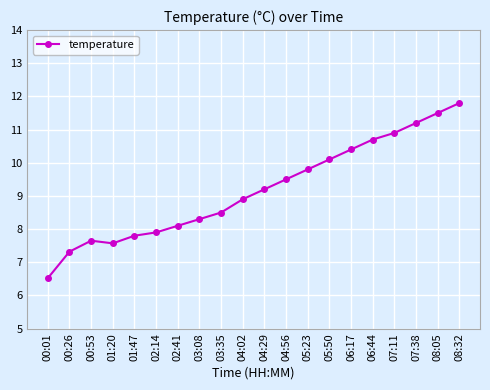

What is the minimum value shown in the chart?

6.5